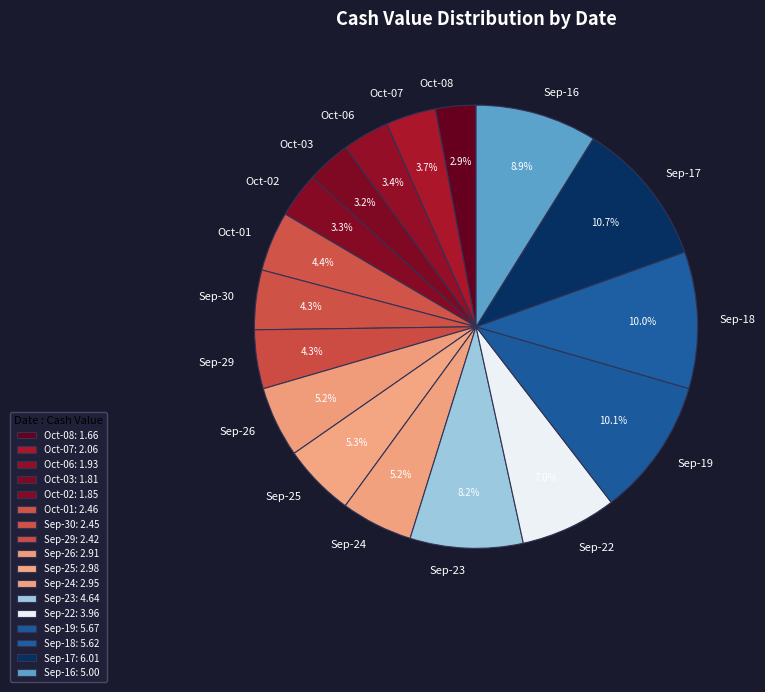

Is there a majority slice in this chart?

No